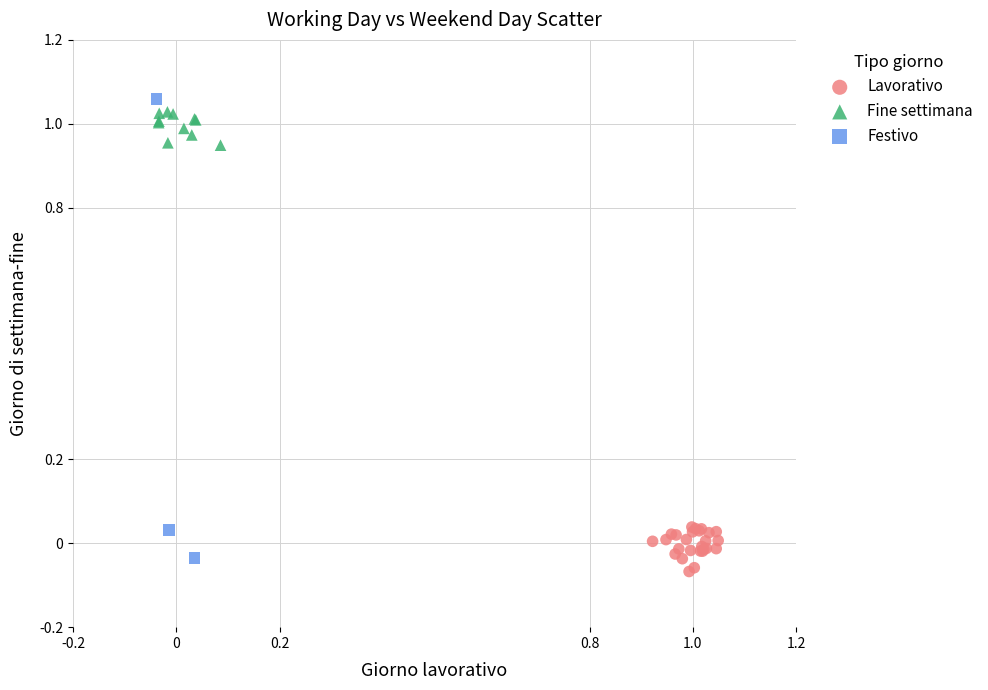

Which series has the widest spread of Y values?

Festivo